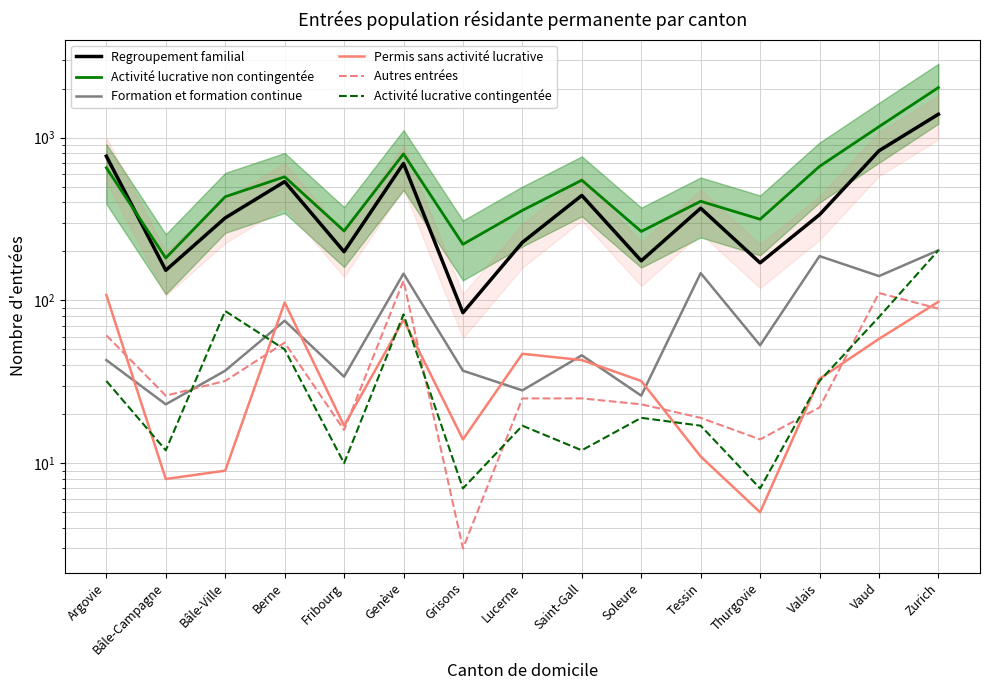

What is the sum of all Permis sans activité lucrative values?

656